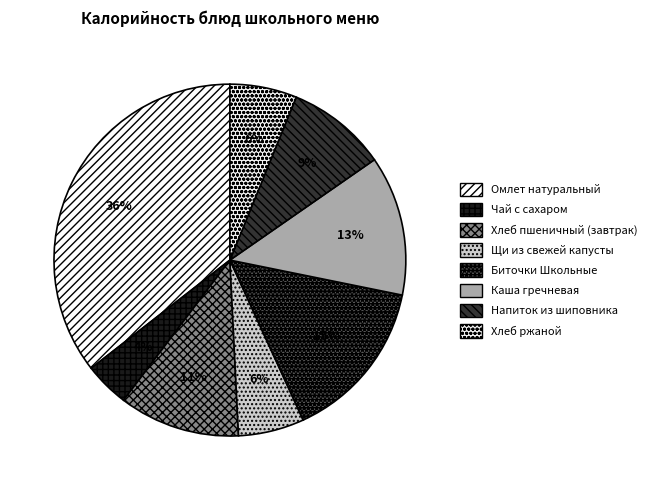

What is the smallest slice in the pie chart?

Чай с сахаром